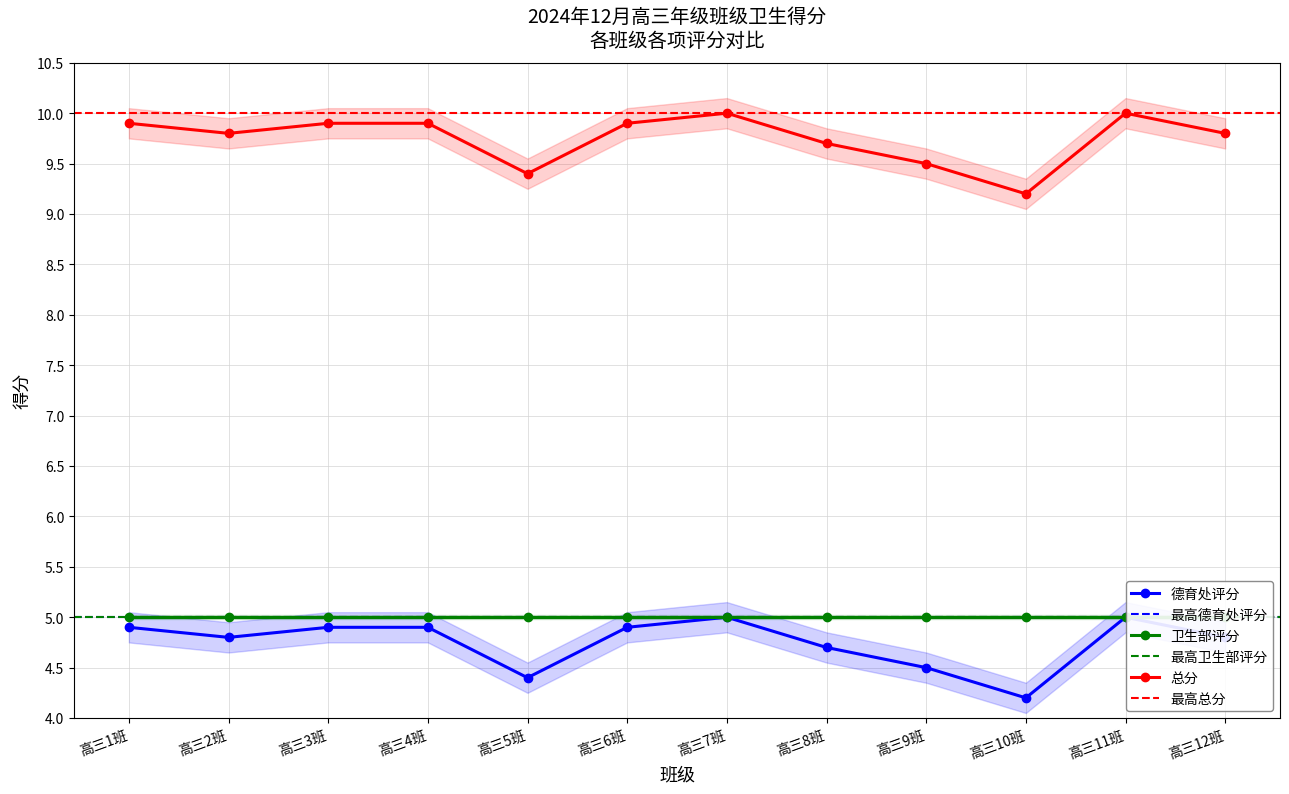

What is the value of the 德育处评分 point at the 11th from the left?

5.0